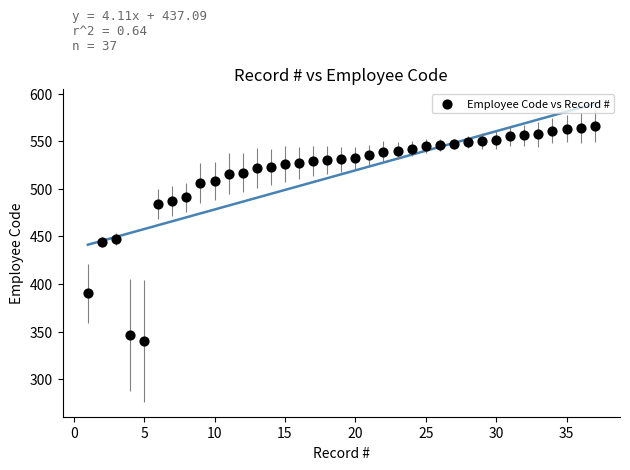

What is the range of X values (max minus min)?

36